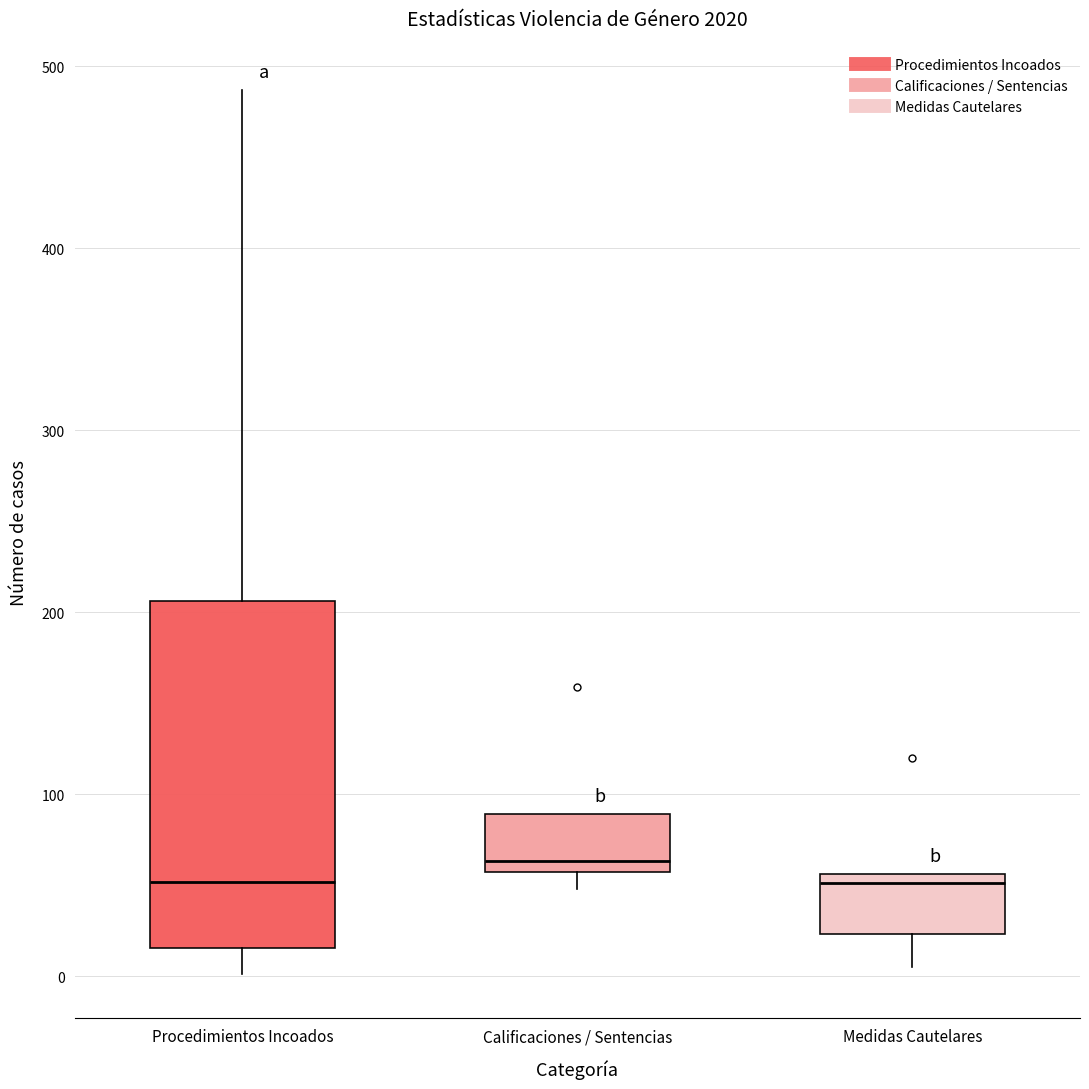

Reading left to right, read every box against the y-axis: the position of its median line, the range the box covers, and the ends of its whiskers. The values are not printed on the chart, so give them approximately, as read against the axis.

Procedimientos Incoados: median 50, box 20 to 210, whiskers 0 to 490
Calificaciones / Sentencias: median 60 (just above the box's lower edge), box 60 to 90, whiskers 50 to 90
Medidas Cautelares: median 50, box 20 to 60, whiskers 10 to 60